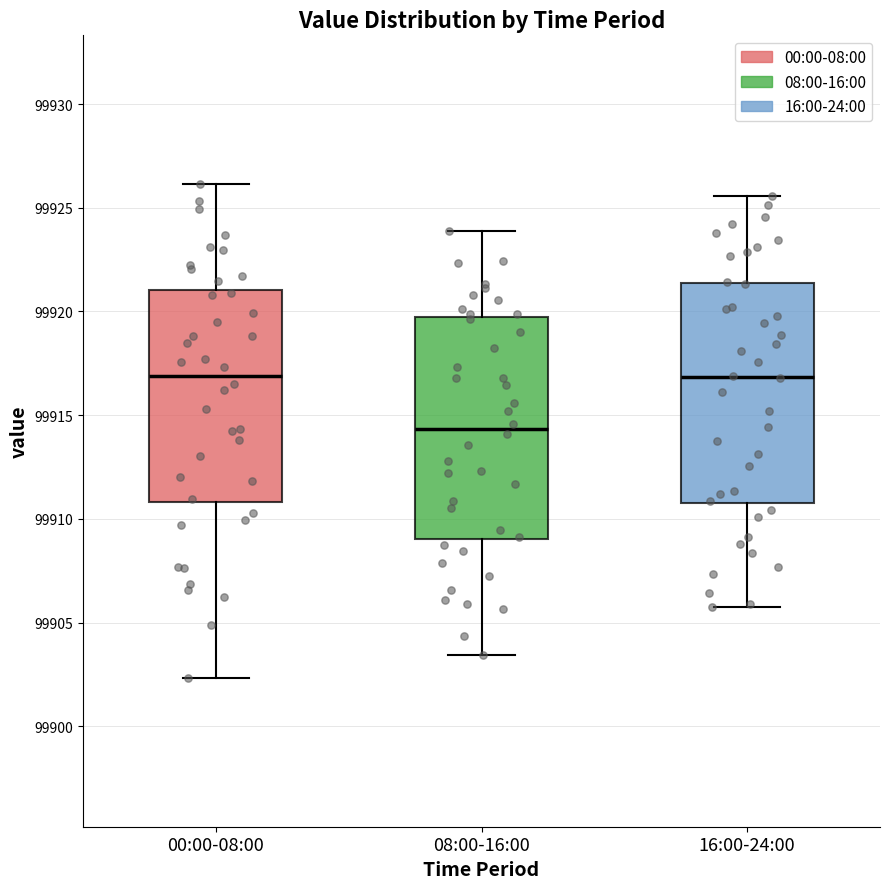

Where does the upper whisker of the box for 16:00-24:00 end on the y-axis? The values are not printed on the chart, so give them approximately, as read against the axis.

99925.5